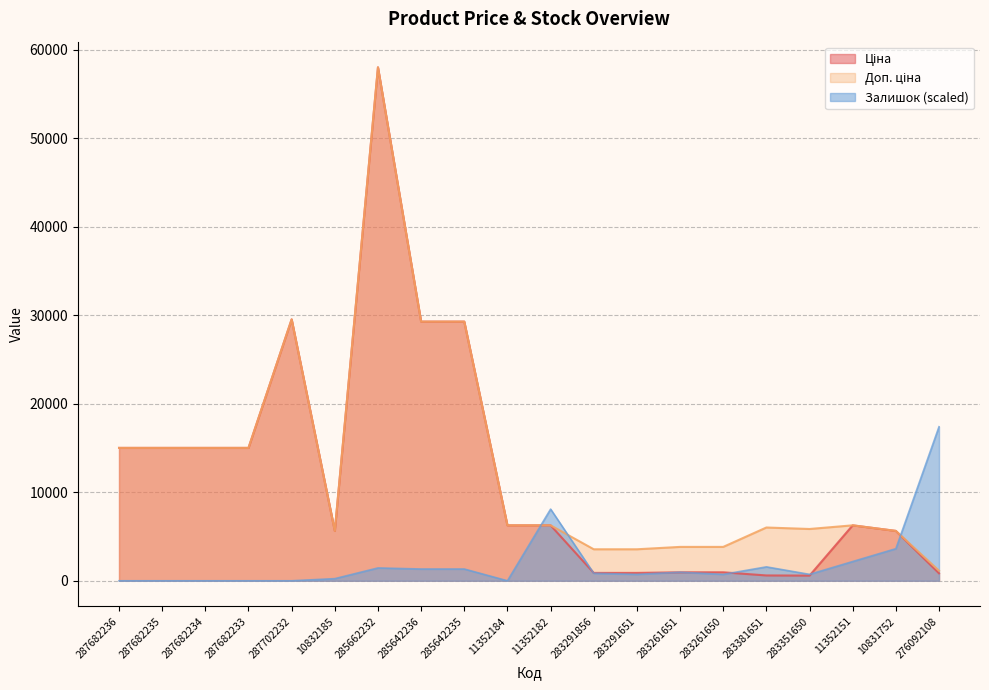

What is the difference between the Доп. ціна values at 283381651 and 283291651?

2461.1